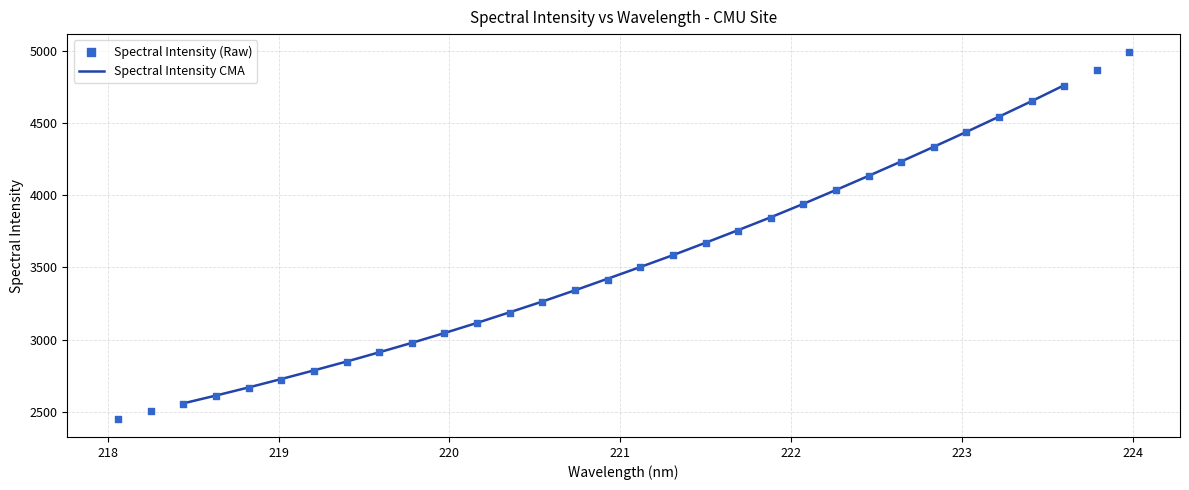

What is the ratio of the value at 222.0721 to the value at 222.263?

1.0